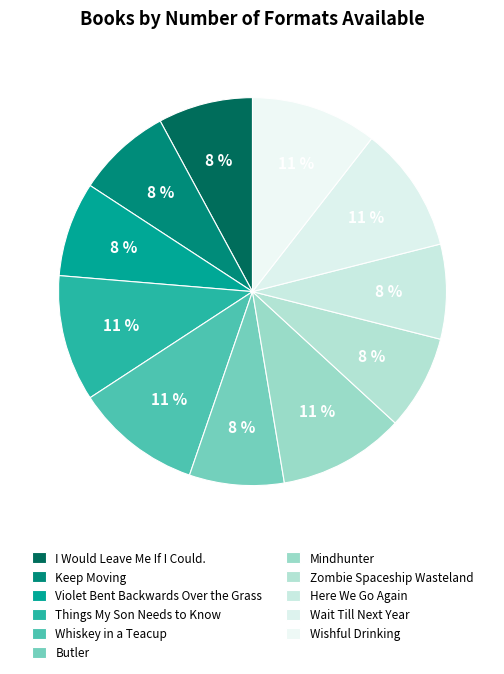

The Wait Till Next Year slice represents 23% of the pie. True or false?

False